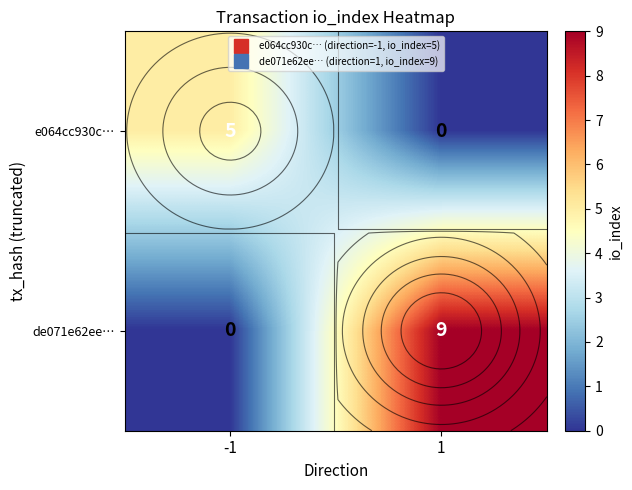

Which series has the widest spread of values?

de071e62ee…